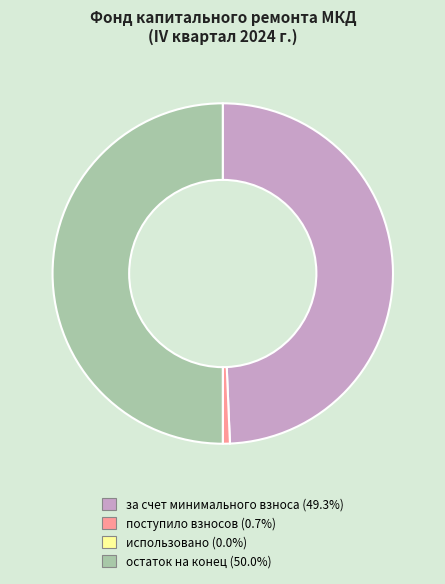

Which has a higher value, остаток на конец or поступило взносов?

остаток на конец